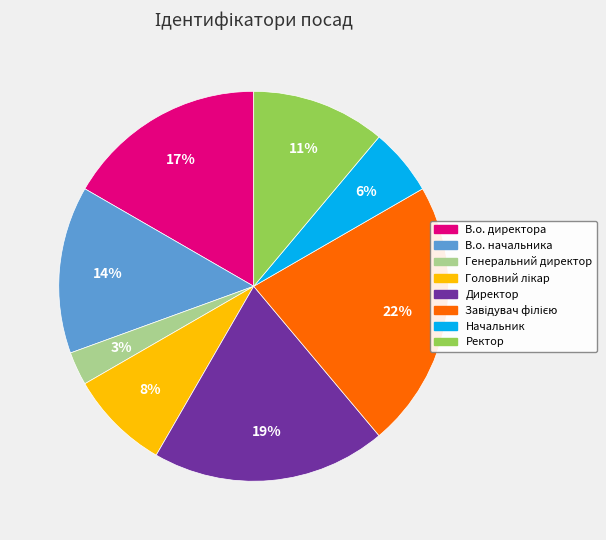

True or false: В.о. начальника accounts for 24% of the total.

False